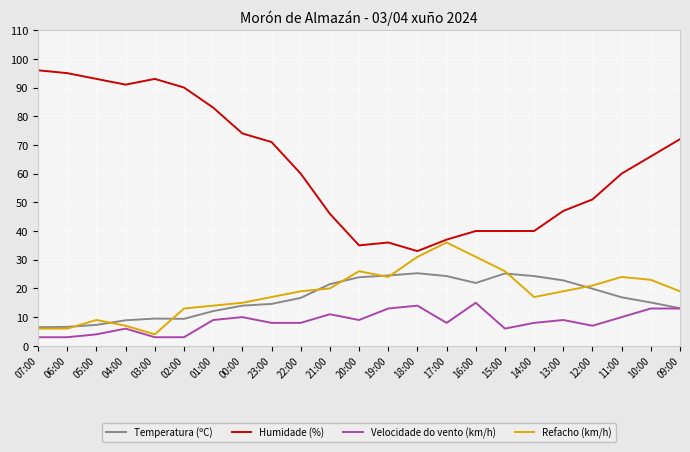

The value of Humidade (%) at 18:00 is 33.0. True or false?

True